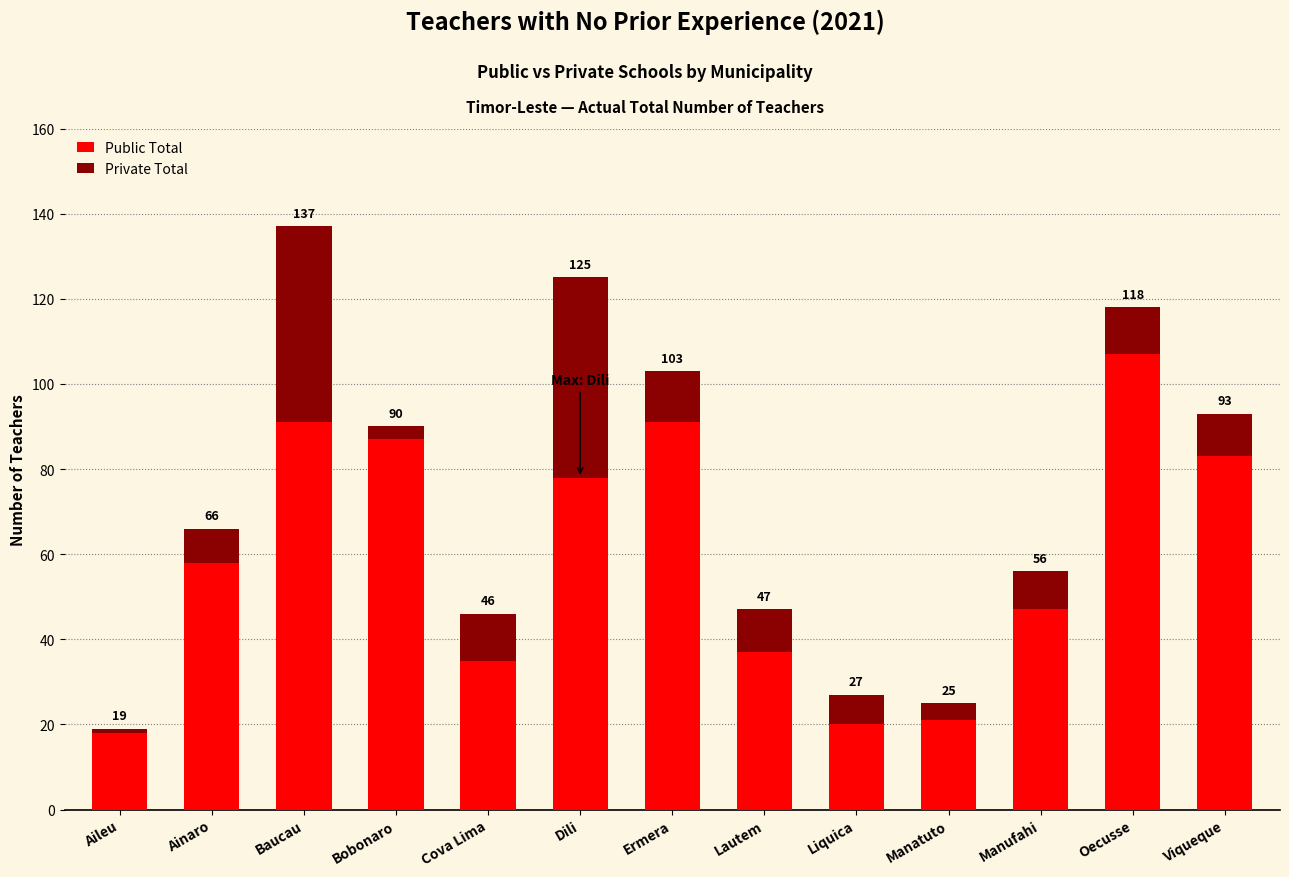

What are all the series names shown in the legend?

Public Total, Private Total